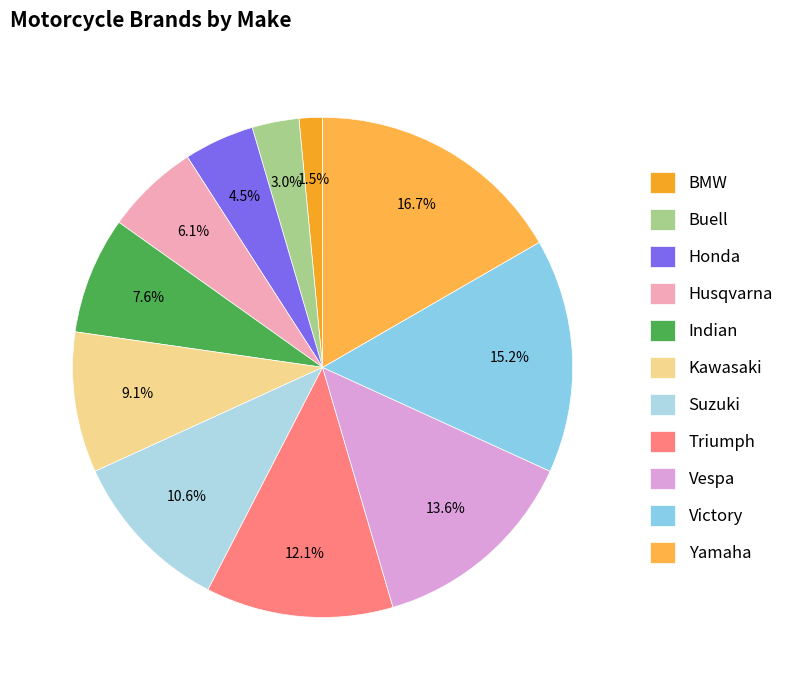

Is it true that Victory is 3% of the pie?

False